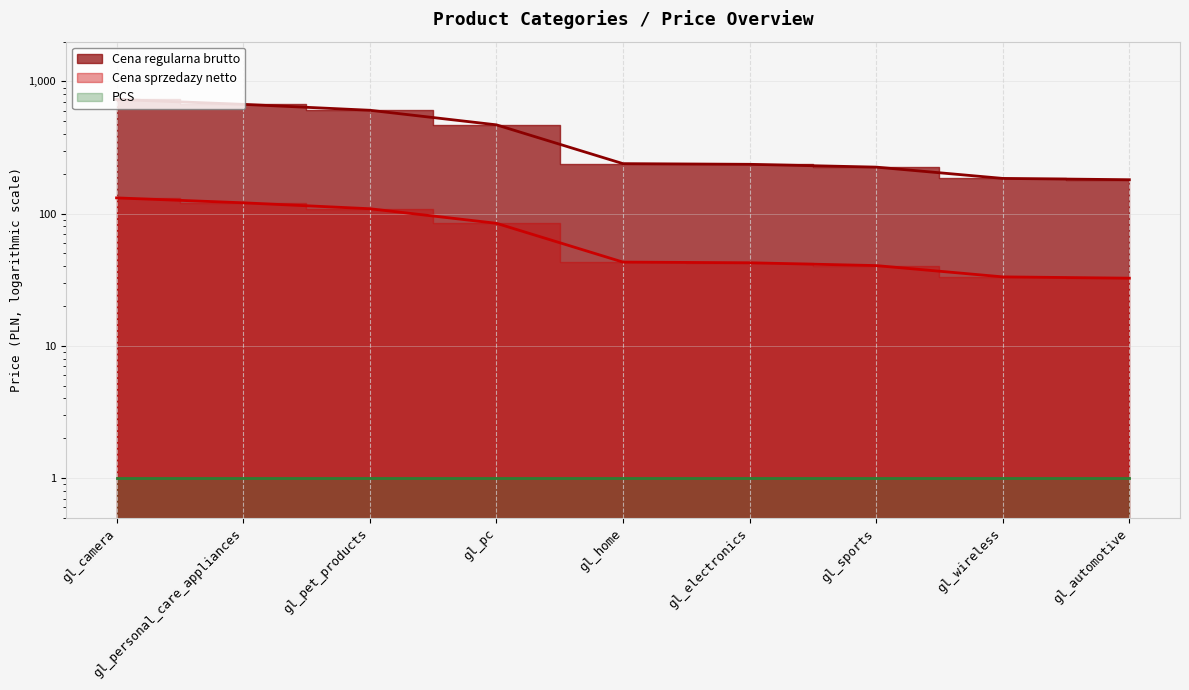

At which category is the sum across all series the highest?

gl_camera